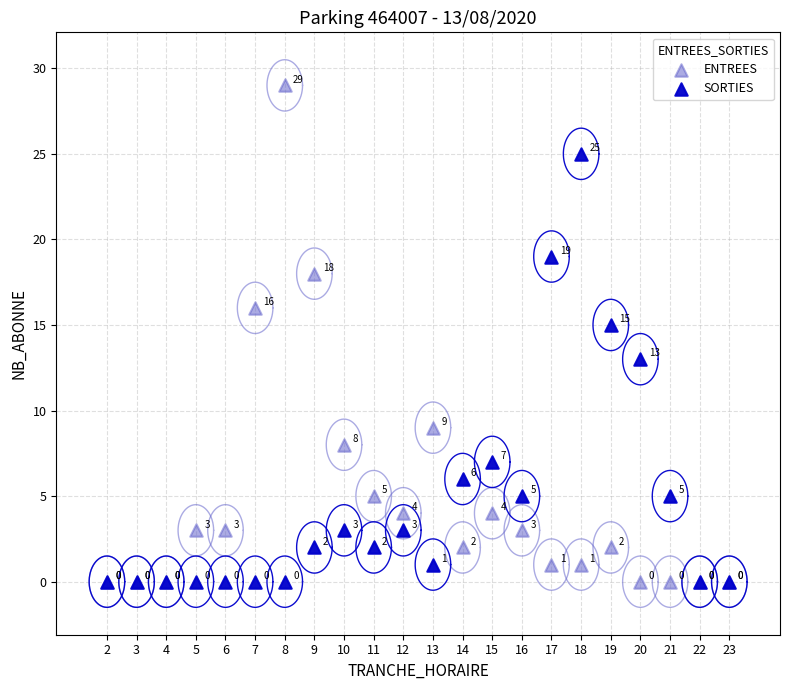

In the ENTREES series, what Y value is closest to 14?

16